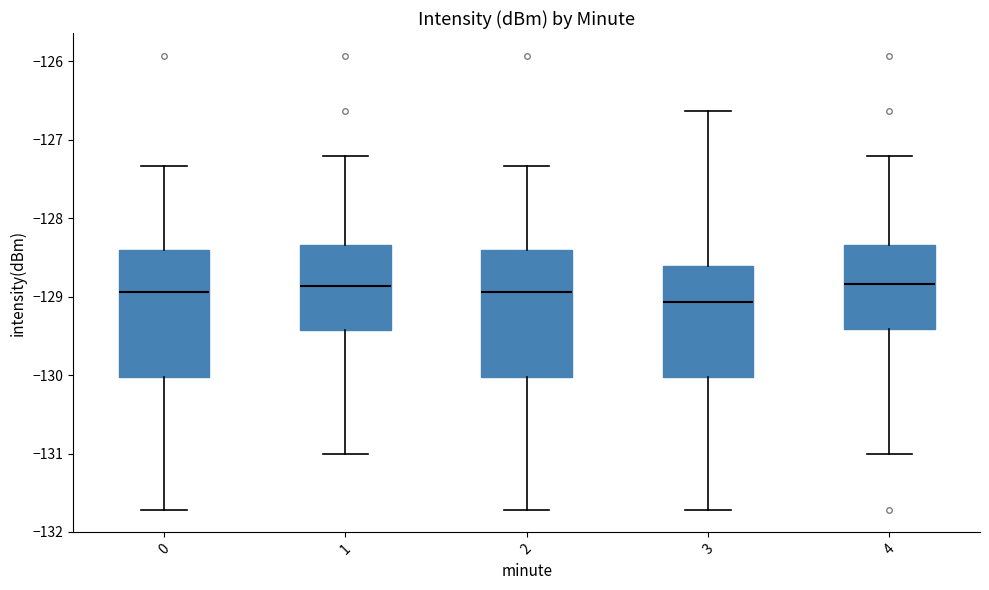

Reading left to right, read every box against the y-axis: the position of its median line, the range the box covers, and the ends of its whiskers. The values are not printed on the chart, so give them approximately, as read against the axis.

0: median -128.9, box -130.0 to -128.4, whiskers -131.7 to -127.3
1: median -128.9, box -129.4 to -128.3, whiskers -131.0 to -127.2
2: median -128.9, box -130.0 to -128.4, whiskers -131.7 to -127.3
3: median -129.1, box -130.0 to -128.6, whiskers -131.7 to -126.6
4: median -128.8, box -129.4 to -128.3, whiskers -131.0 to -127.2